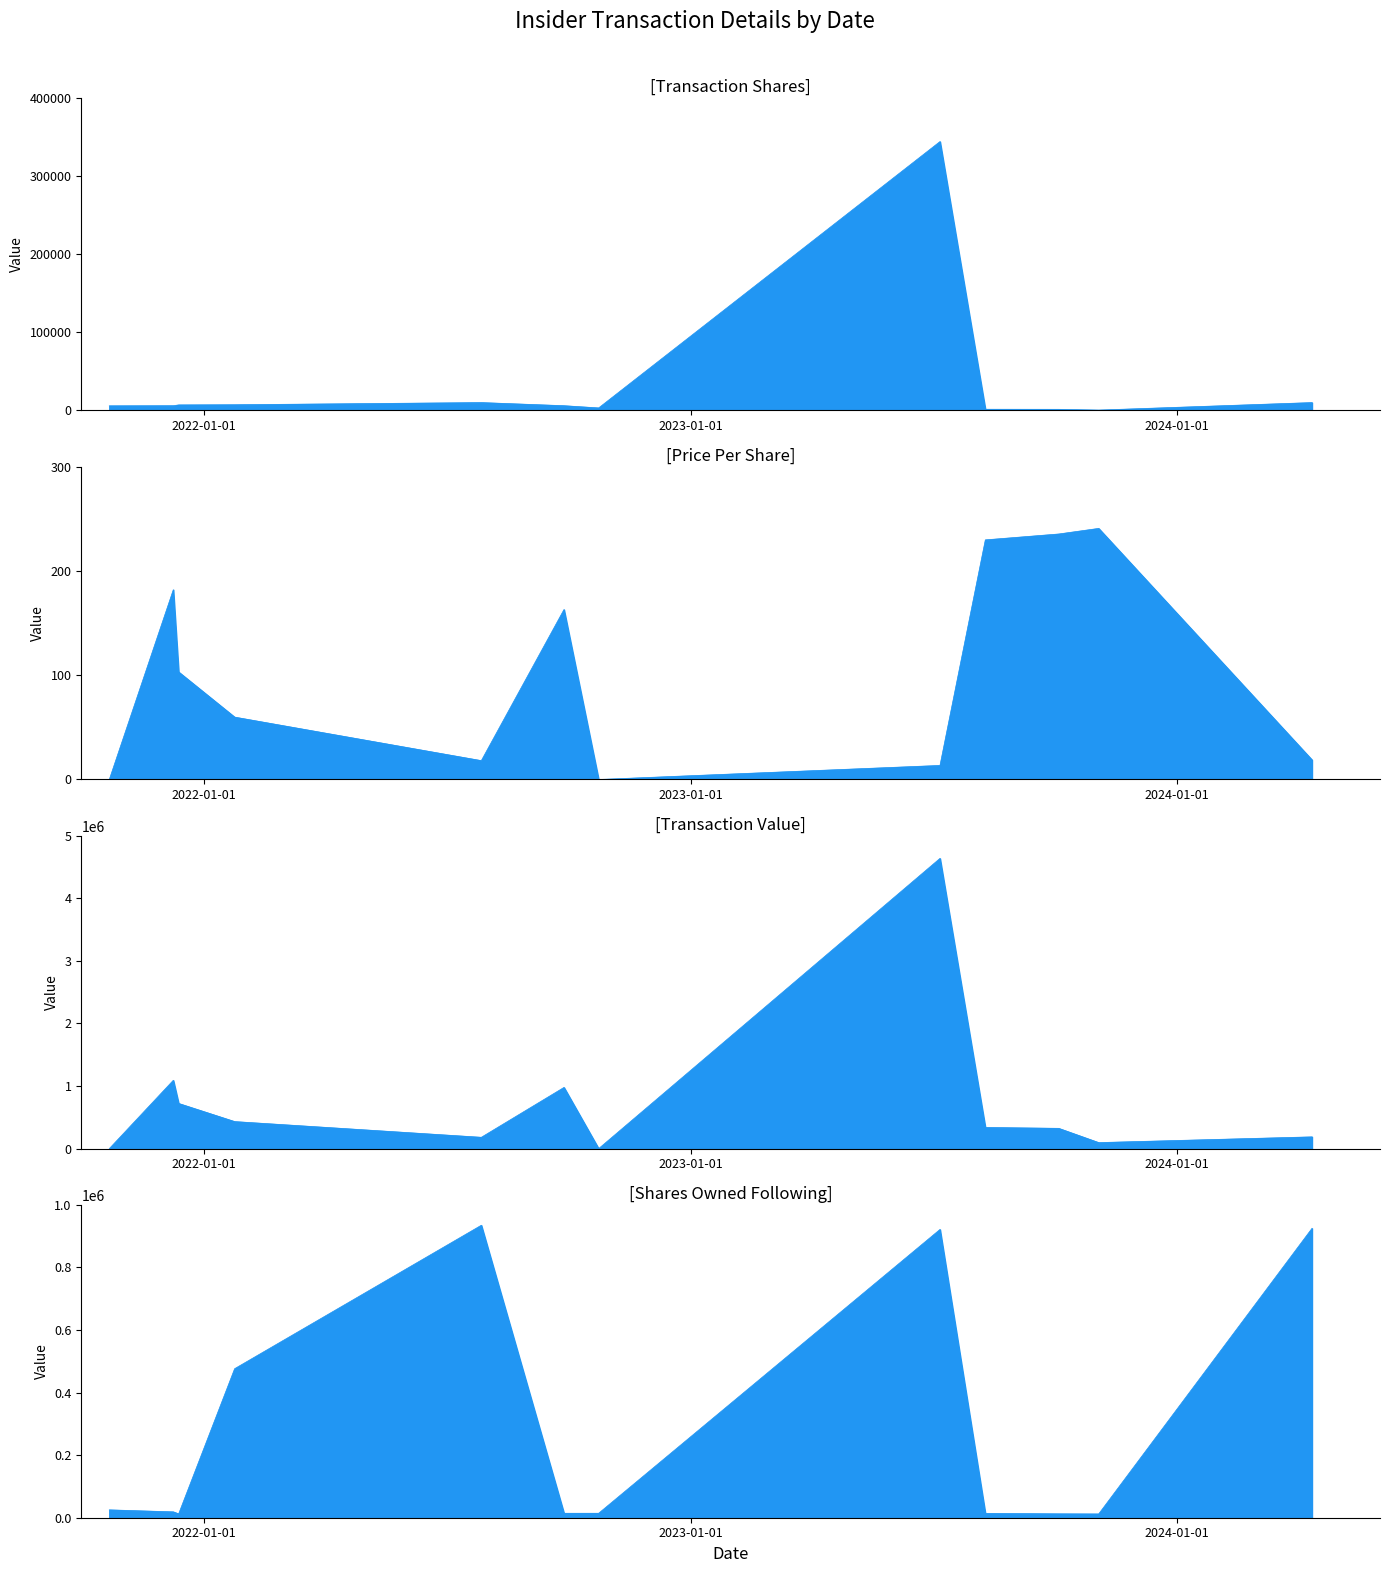

At which category does sharesOwnedFollowingTransaction reach its first local peak?

4